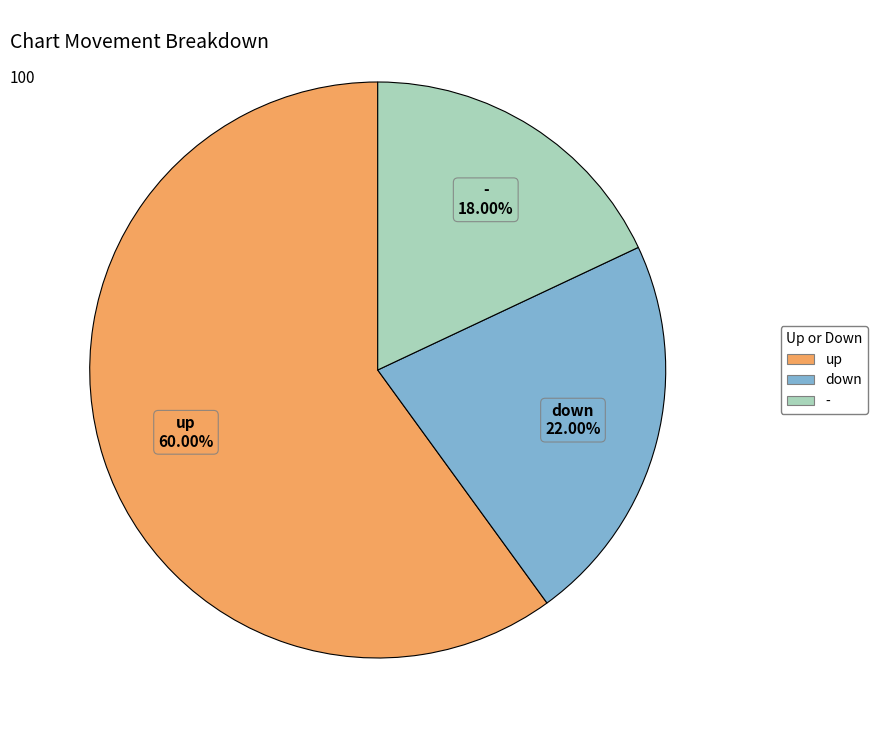

Rank the categories by value from lowest to highest.

-, down, up